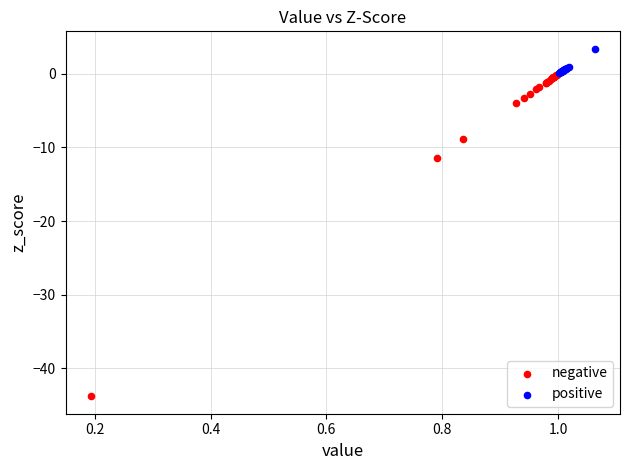

What are all the series names shown in the legend?

negative, positive